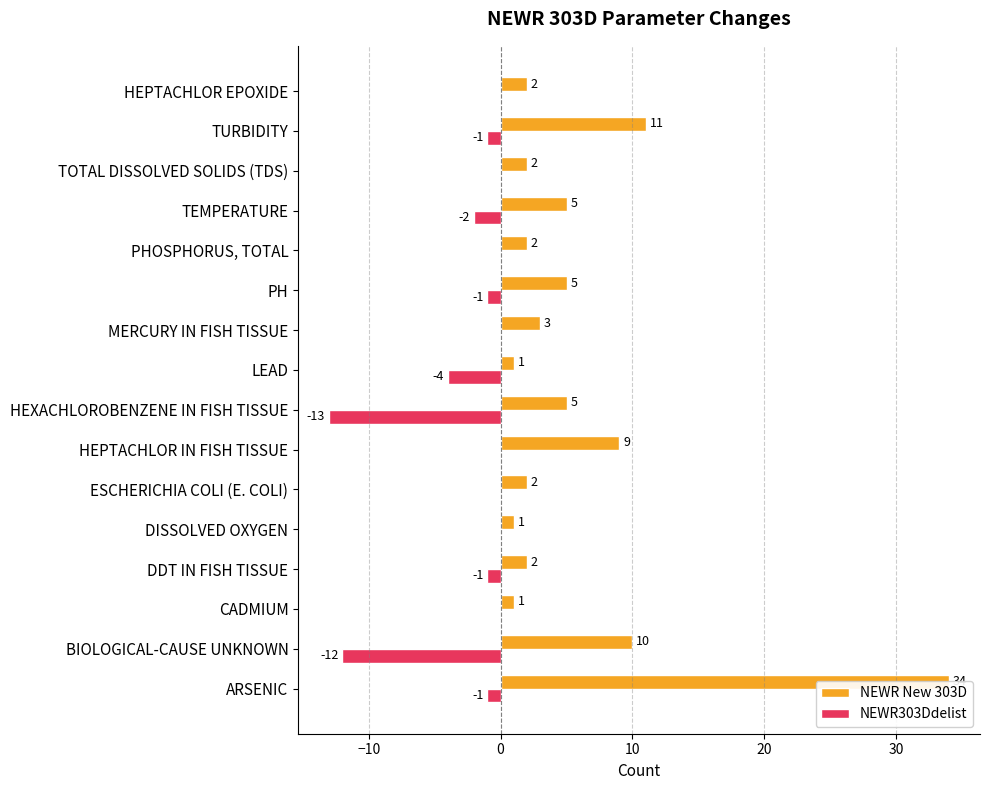

What is the total value across all series at PHOSPHORUS, TOTAL?

2